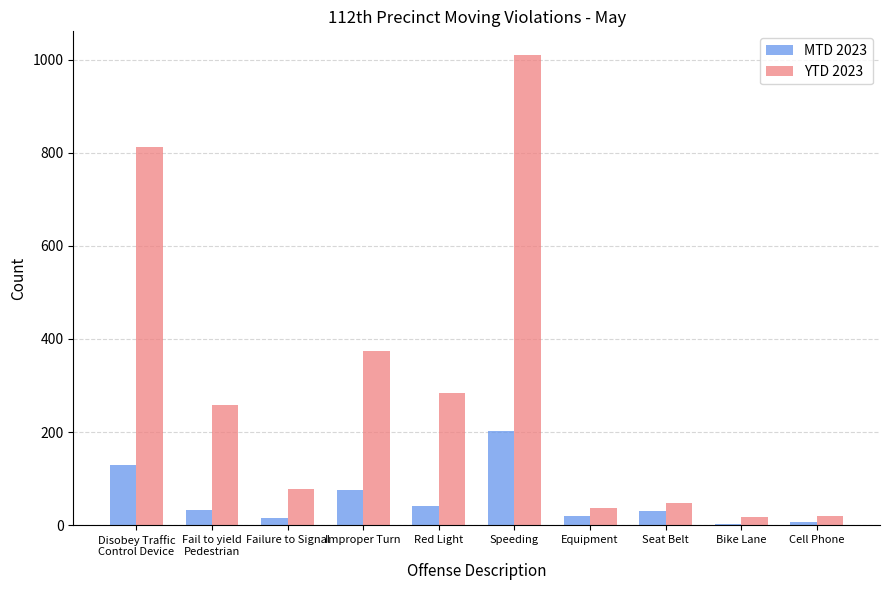

True or false: YTD 2023 has a value of 38 at Equipment.

True